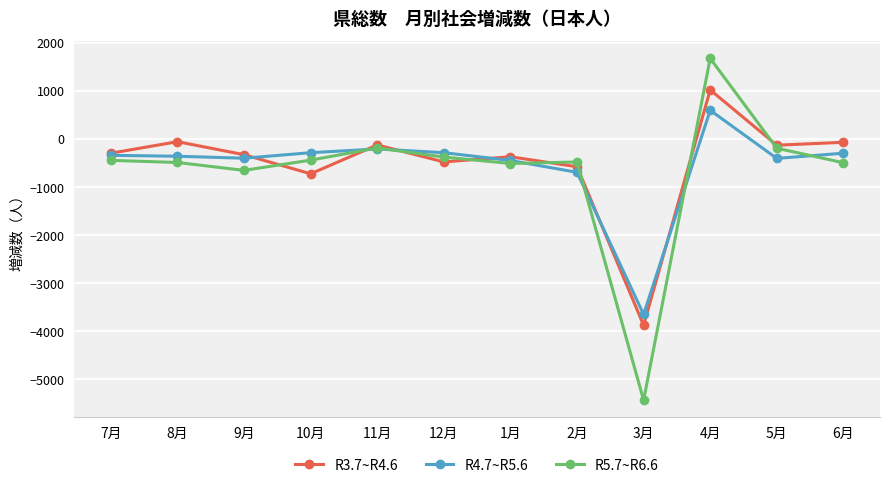

True or false: R4.7~R5.6 has more than 0 points higher than both neighbors.

True